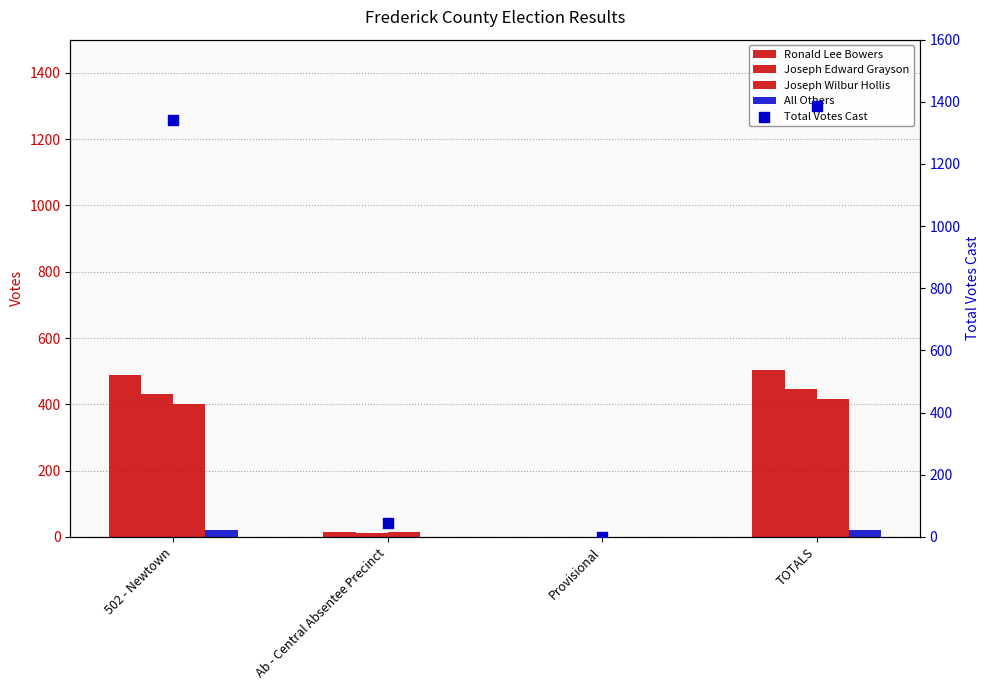

Is the value of All Others at Provisional greater than the value of Total Votes Cast at Provisional?

No